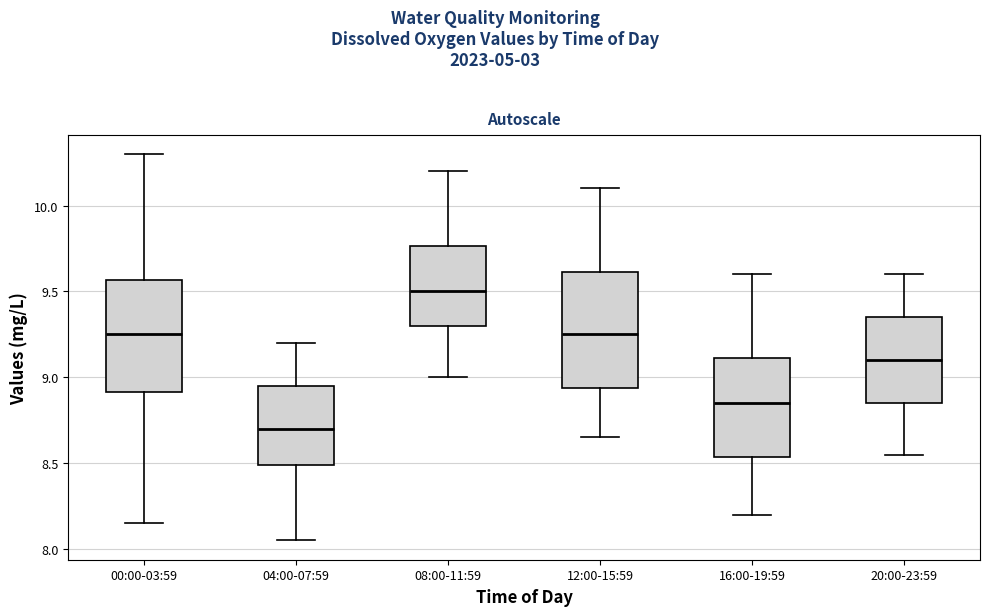

Reading left to right, read every box against the y-axis: the position of its median line, the range the box covers, and the ends of its whiskers. The values are not printed on the chart, so give them approximately, as read against the axis.

00:00-03:59: median 9.25, box 8.90 to 9.55, whiskers 8.15 to 10.30
04:00-07:59: median 8.70, box 8.50 to 8.95, whiskers 8.05 to 9.20
08:00-11:59: median 9.50, box 9.30 to 9.75, whiskers 9.00 to 10.20
12:00-15:59: median 9.25, box 8.95 to 9.60, whiskers 8.65 to 10.10
16:00-19:59: median 8.85, box 8.55 to 9.10, whiskers 8.20 to 9.60
20:00-23:59: median 9.10, box 8.85 to 9.35, whiskers 8.55 to 9.60